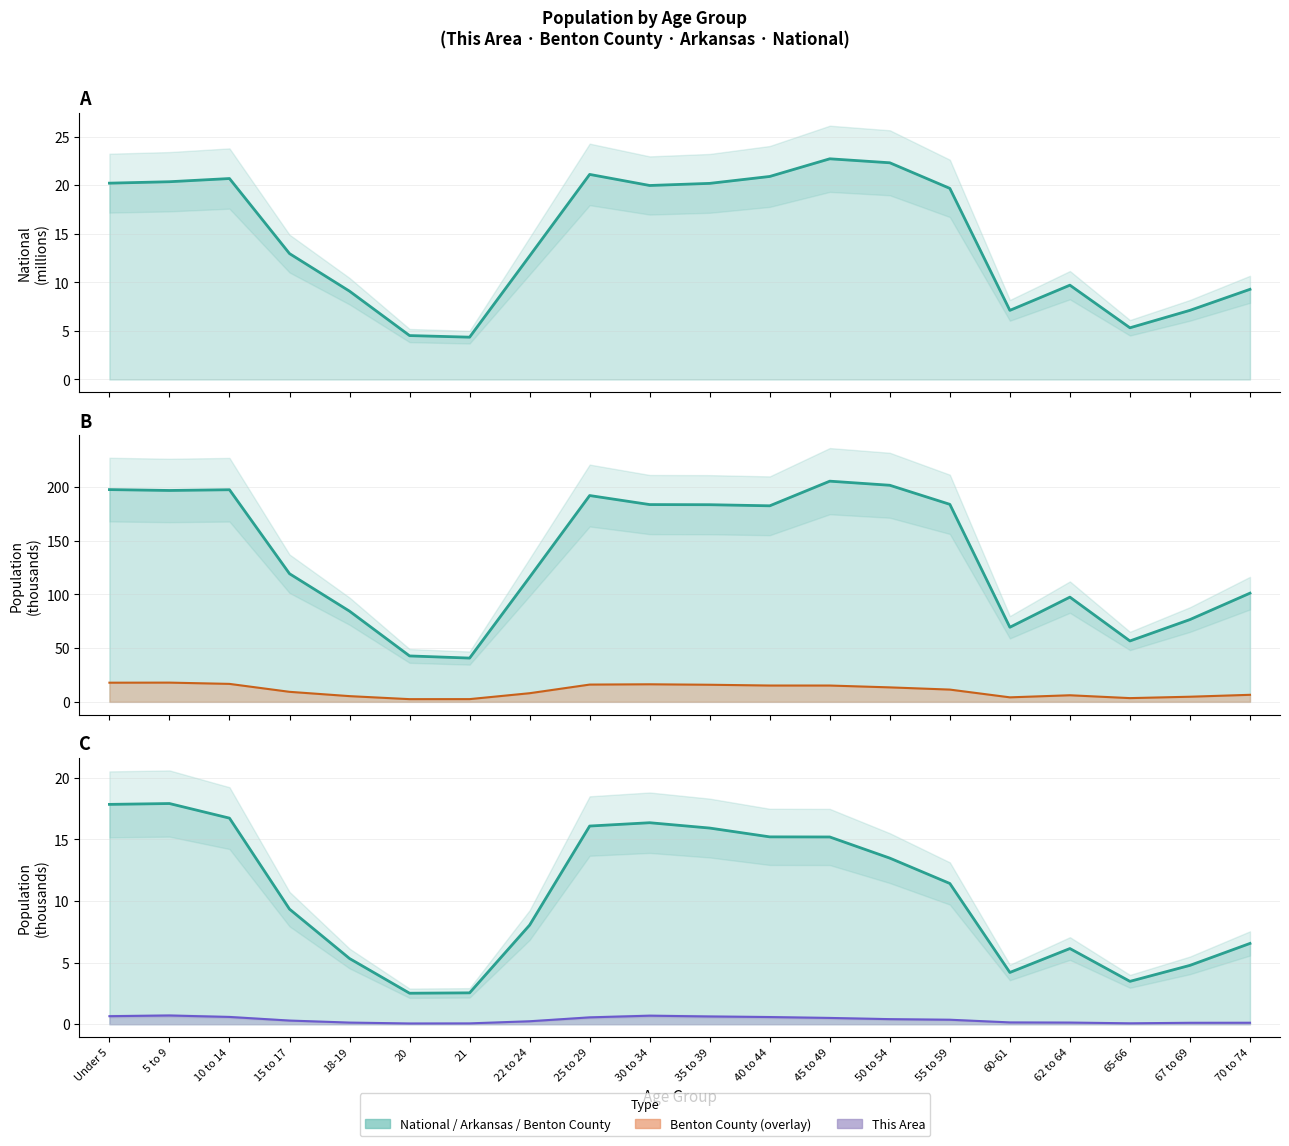

Which has a higher value, 15 to 17 or 62 to 64?

15 to 17